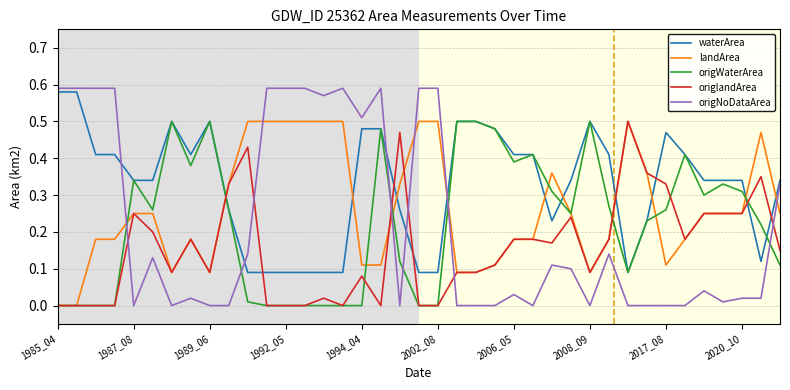

Which series has the largest total across all categories?

waterArea